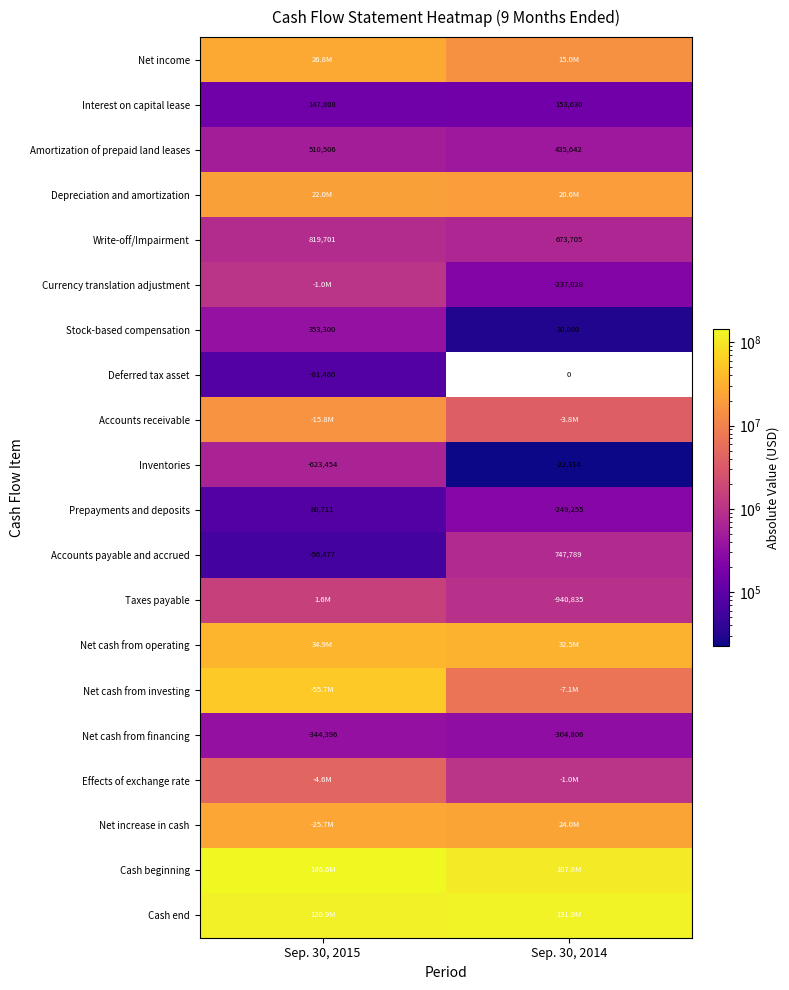

Read the Stock-based compensation value at Sep. 30, 2014, to the nearest 10.

30000